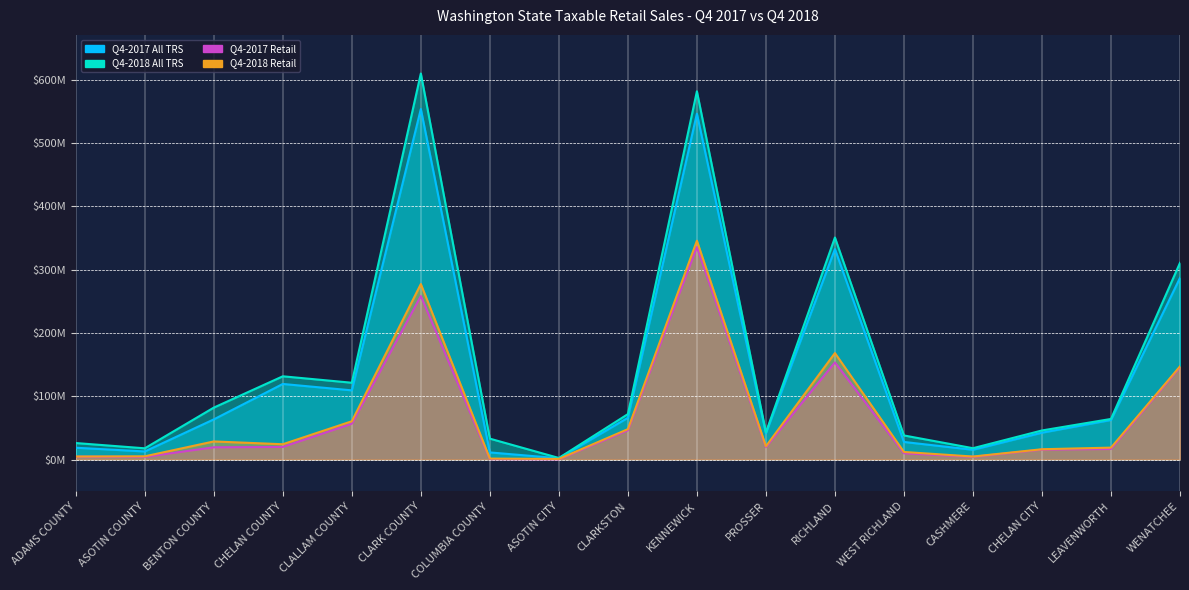

List the series in order of their peak value, highest first.

Q4-2018 All TRS, Q4-2017 All TRS, Q4-2018 Retail, Q4-2017 Retail